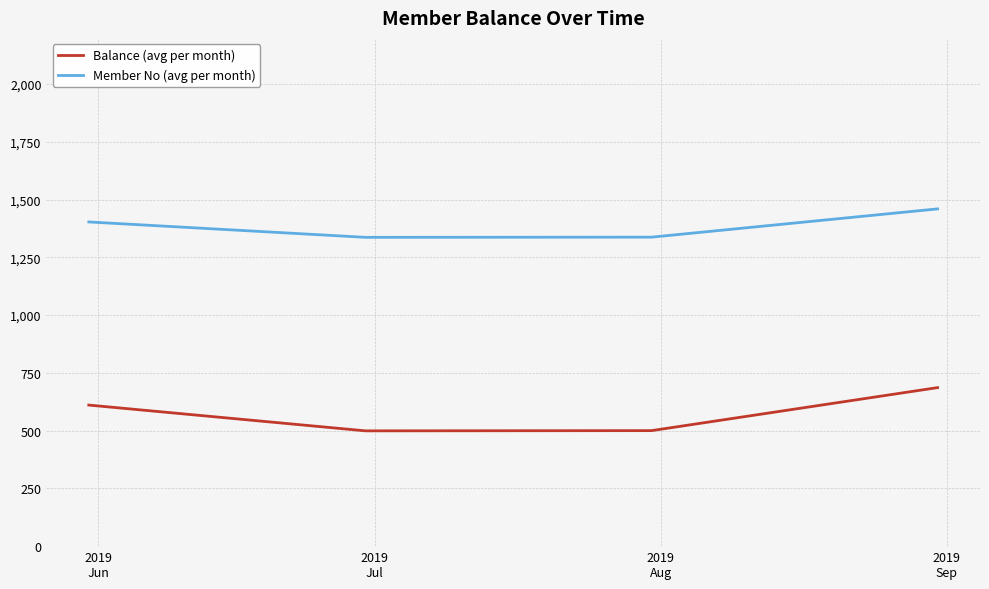

Does the chart have visible grid lines?

Yes